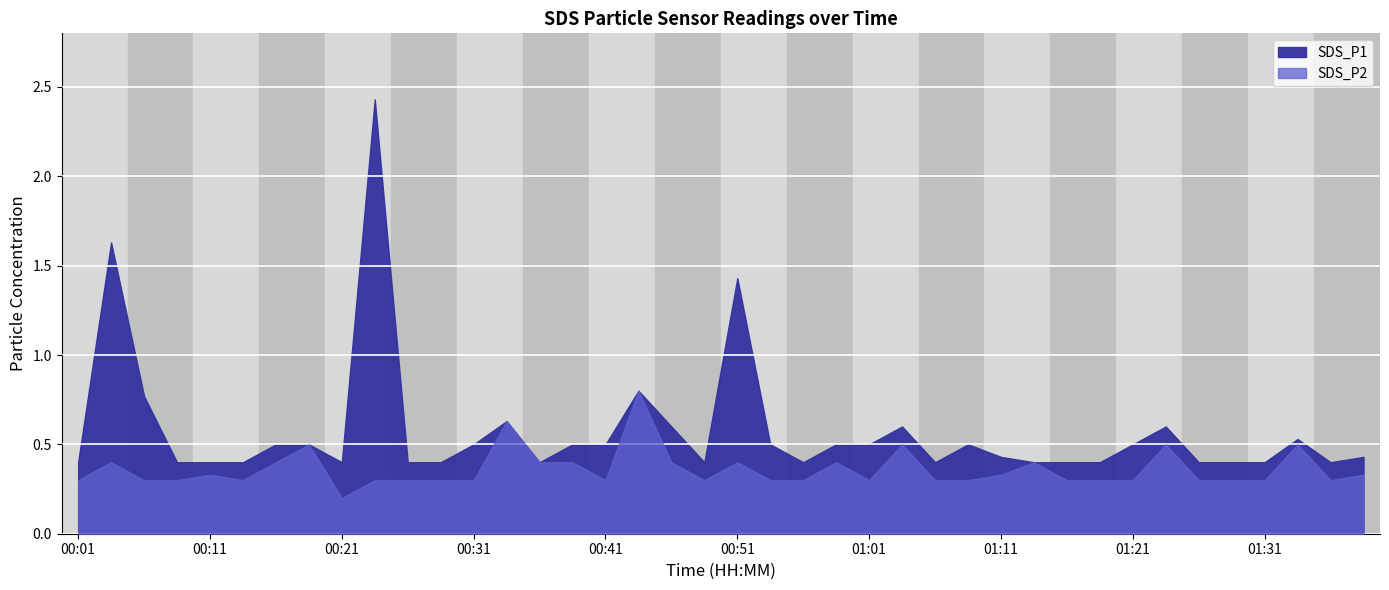

Rank the categories by SDS_P1 value from lowest to highest.

00:01, 00:08, 00:11, 00:13, 00:21, 00:26, 00:28, 00:36, 00:48, 00:56, 01:06, 01:13, 01:16, 01:18, 01:26, 01:29, 01:31, 01:36, 01:11, 01:38, 00:16, 00:18, 00:31, 00:38, 00:41, 00:53, 00:58, 01:01, 01:08, 01:21, 01:34, 00:46, 01:03, 01:24, 00:33, 00:06, 00:43, 00:51, 00:03, 00:23